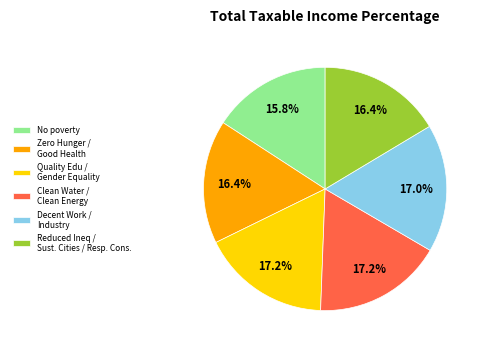

Is the sum of Quality Edu / Gender Equality and No poverty greater than half?

No